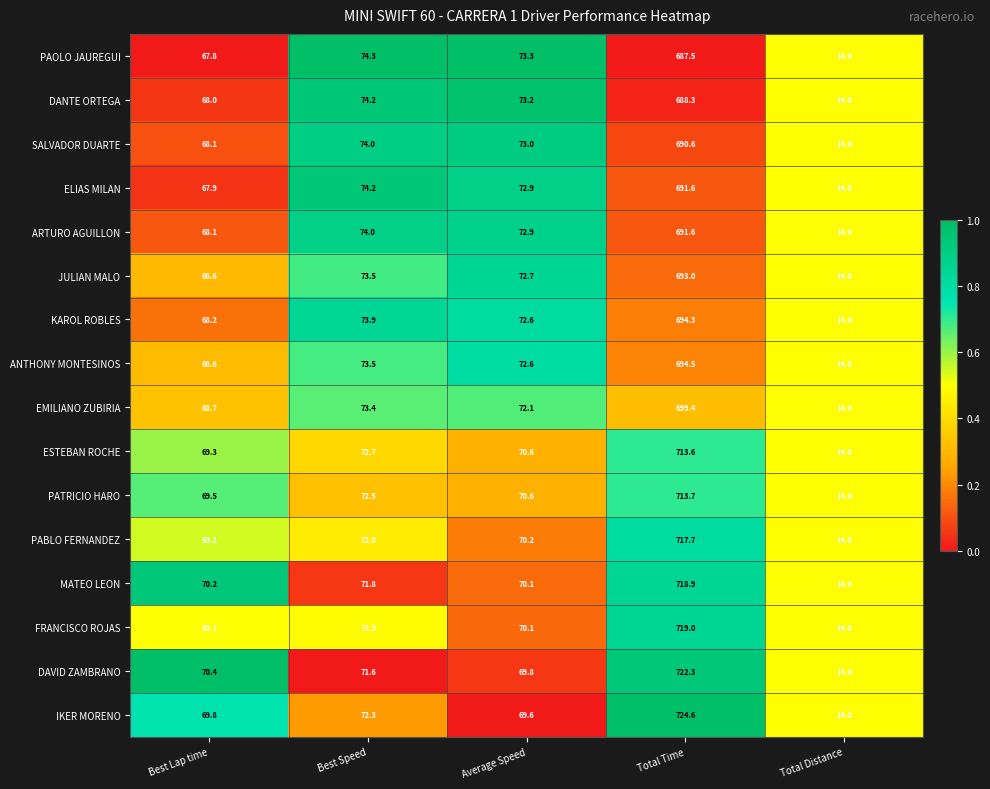

Which series has the largest total across all categories?

IKER MORENO